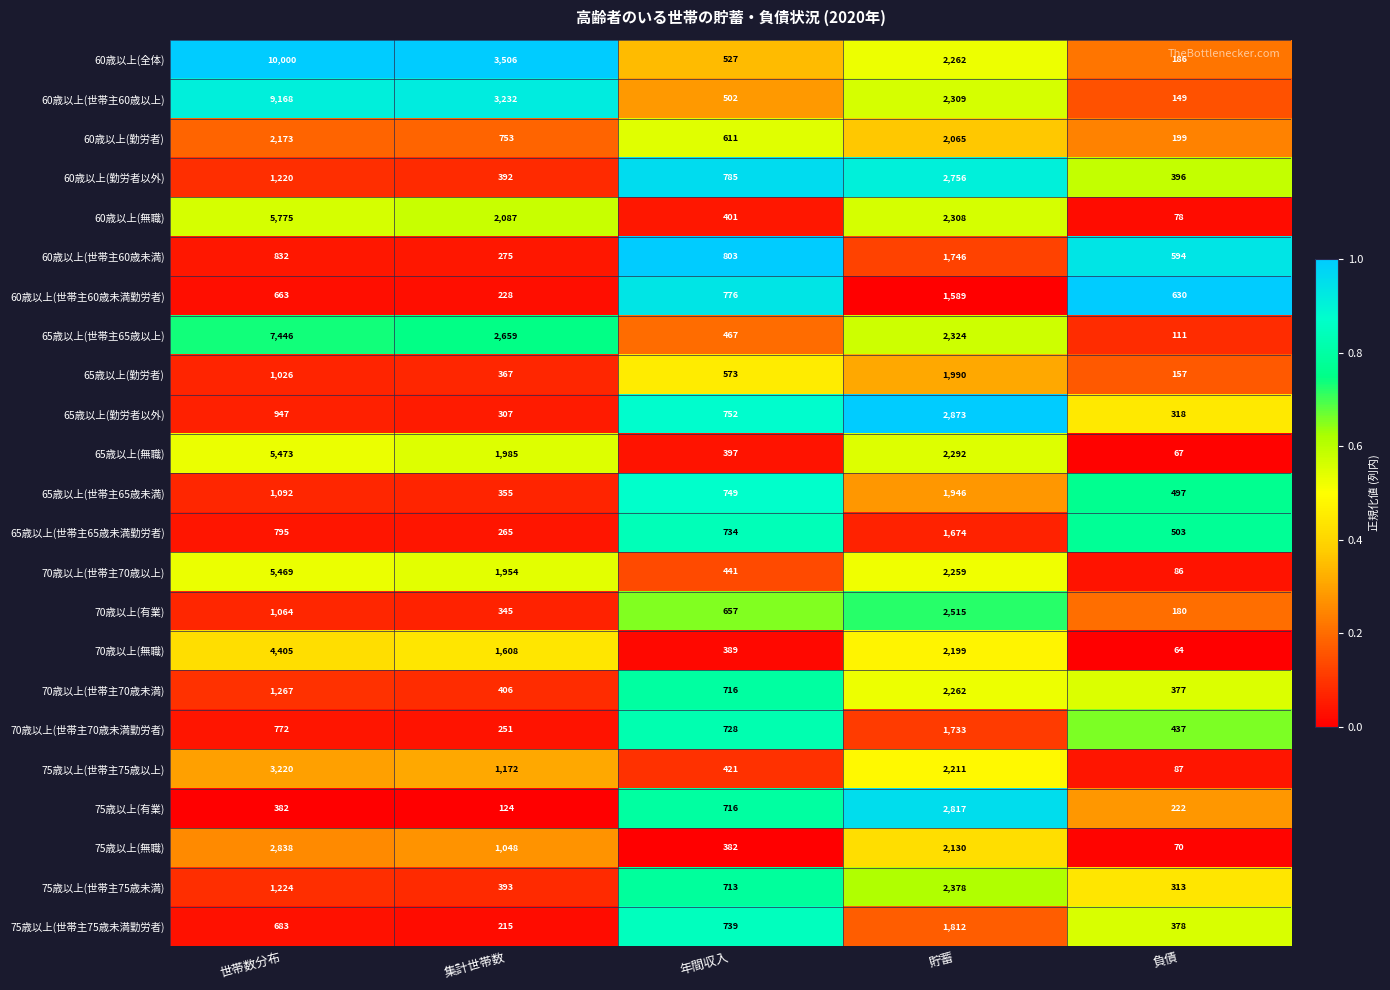

Which series has the widest spread of values?

60歳以上(全体)